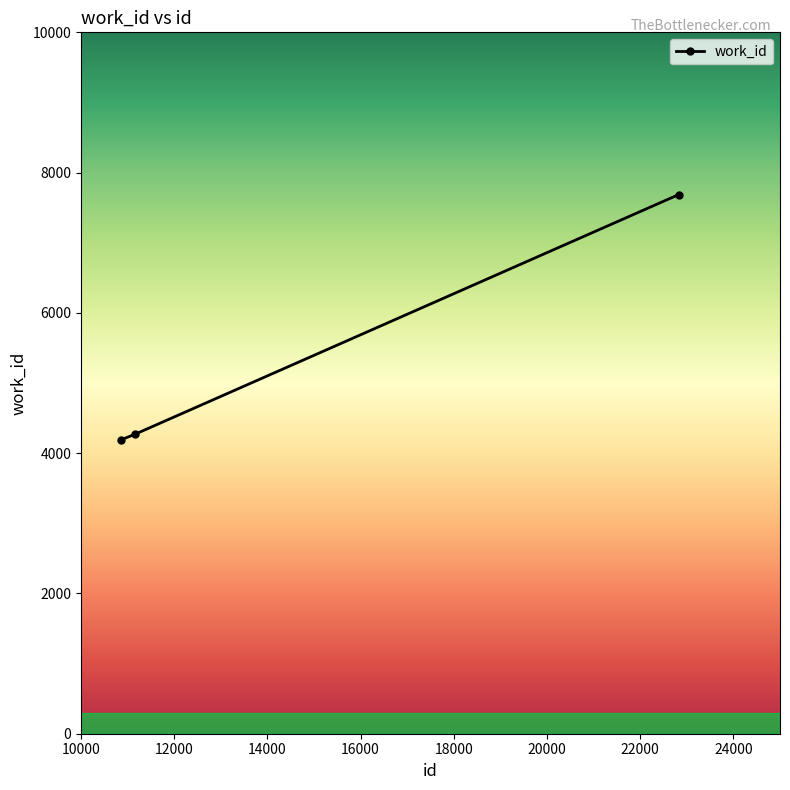

Is this an area chart (filled region under the line)?

No